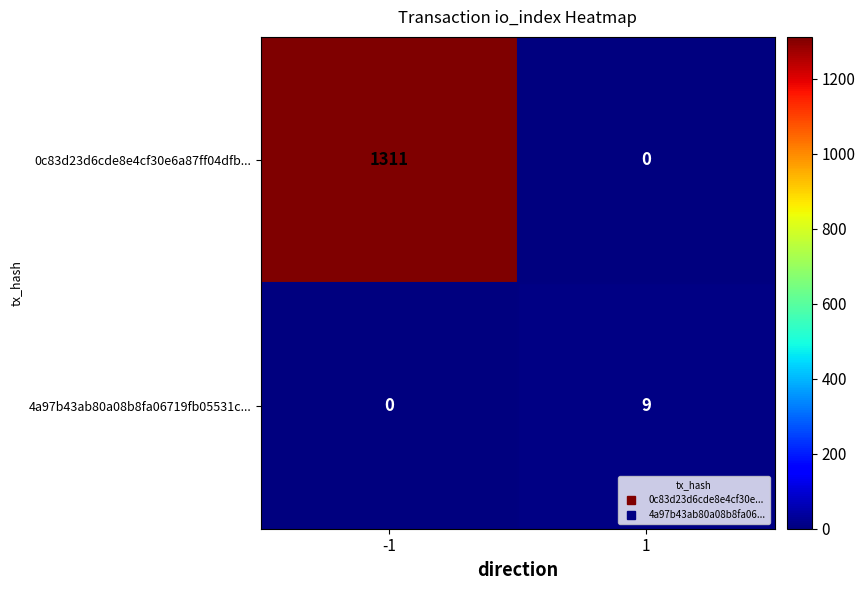

Reading left to right, list all the values displayed in this chart.

0c83d23d6cde8e4cf30e6a87ff04dfb...: -1=1311	1=0
4a97b43ab80a08b8fa06719fb05531c...: -1=0	1=9